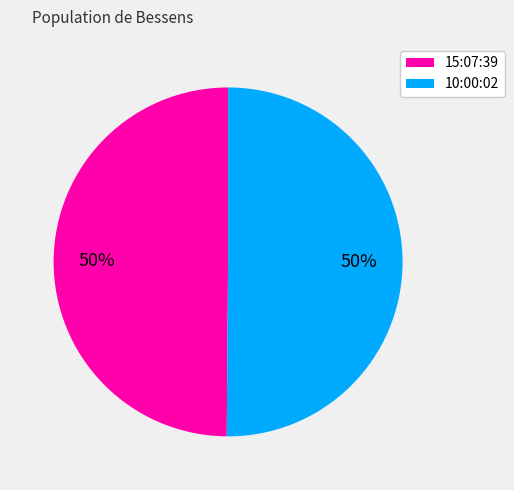

How many slices are in this pie chart?

2